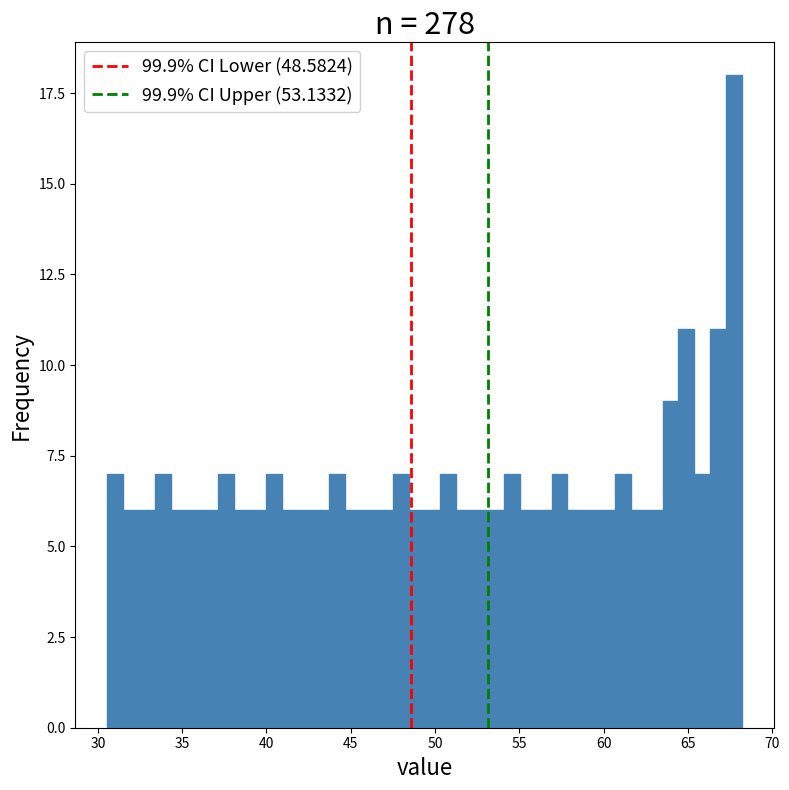

Around what value on the x-axis is the tallest bar? Give the approximate position of its centre, as read against the axis.

67.5